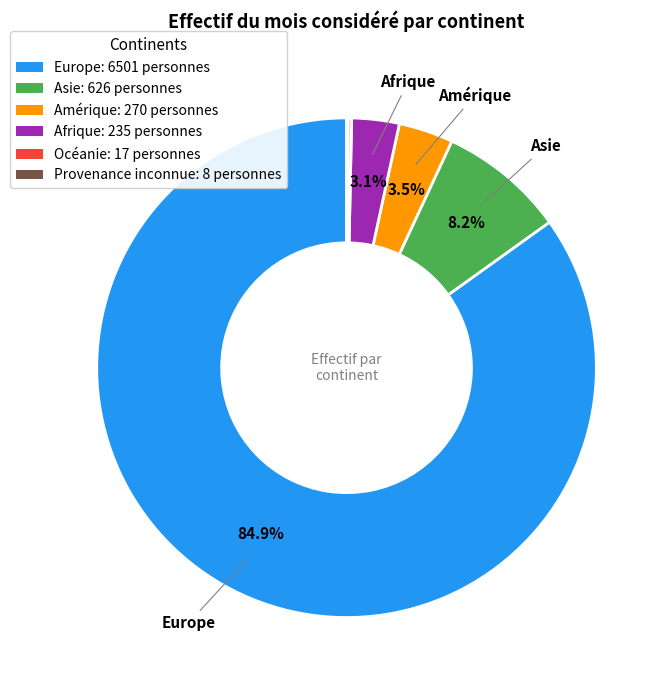

What percentage is NOT represented by Asie?

91.8%